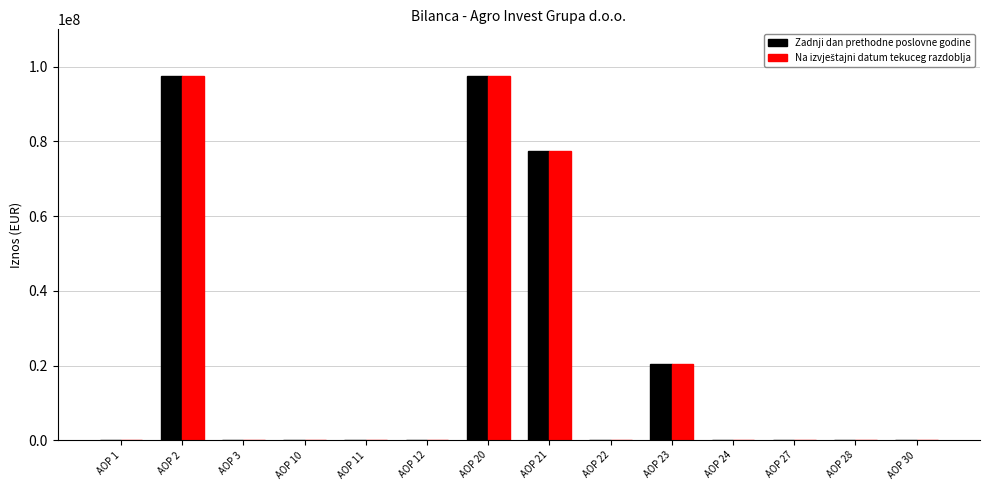

How many groups of bars are there?

14